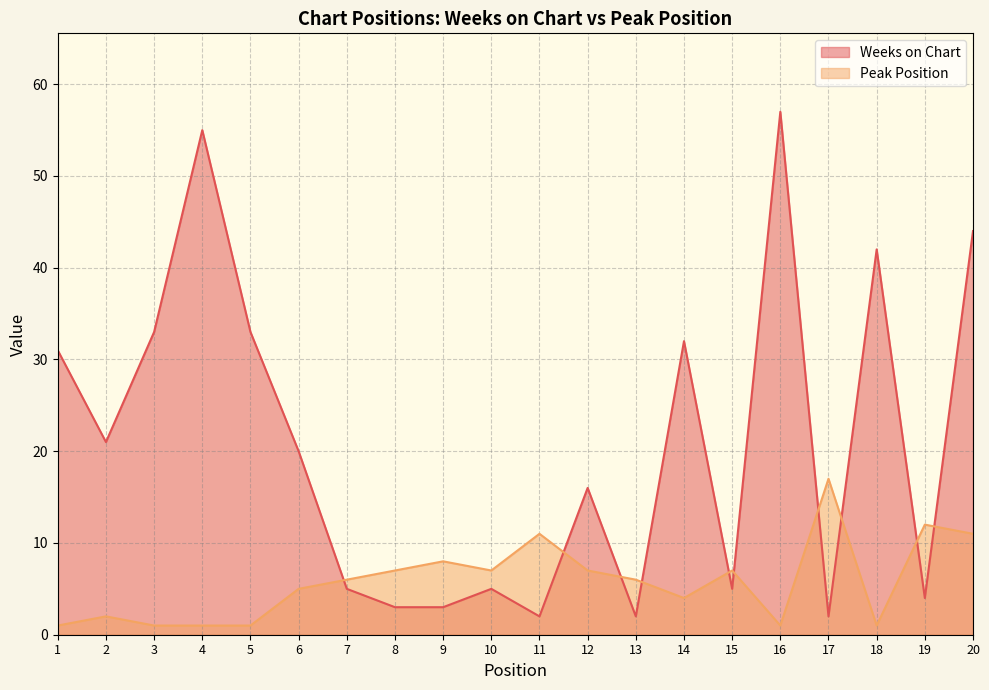

Which label corresponds to the smallest value in the chart?

1